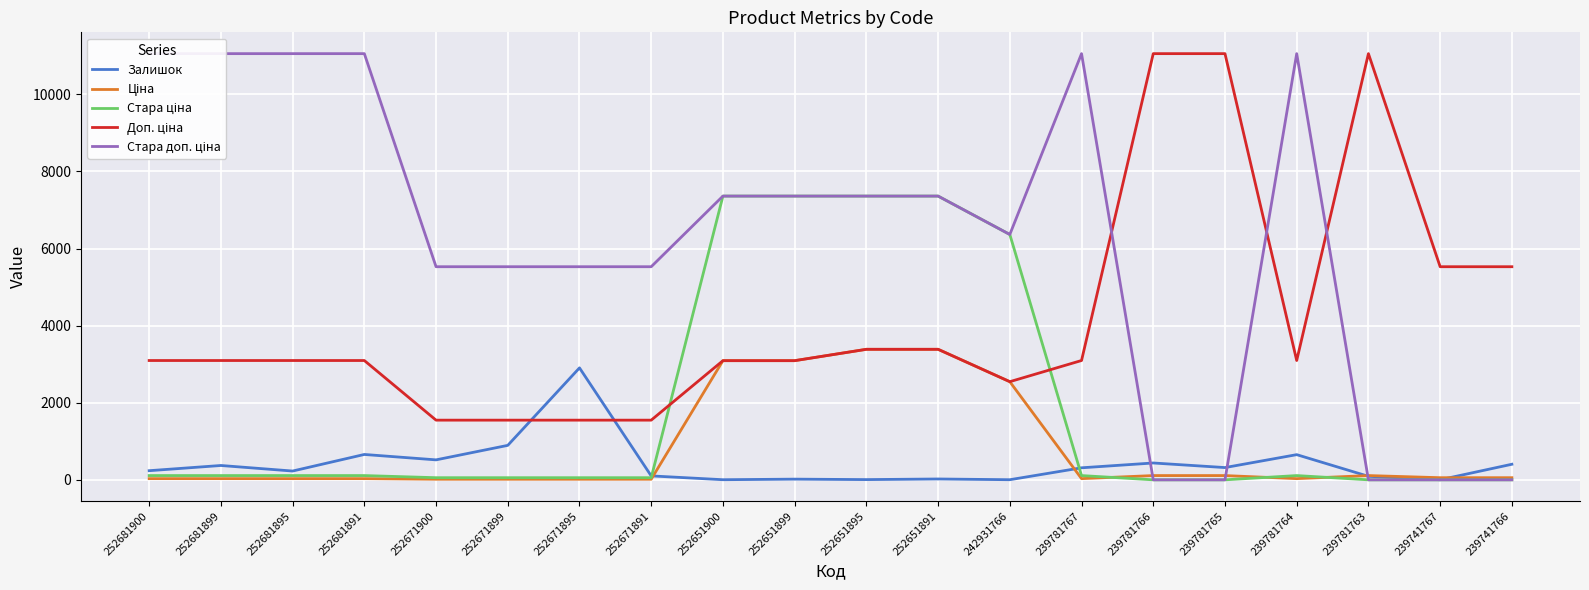

Is it true that Залишок equals 3.0 at 242931766?

True